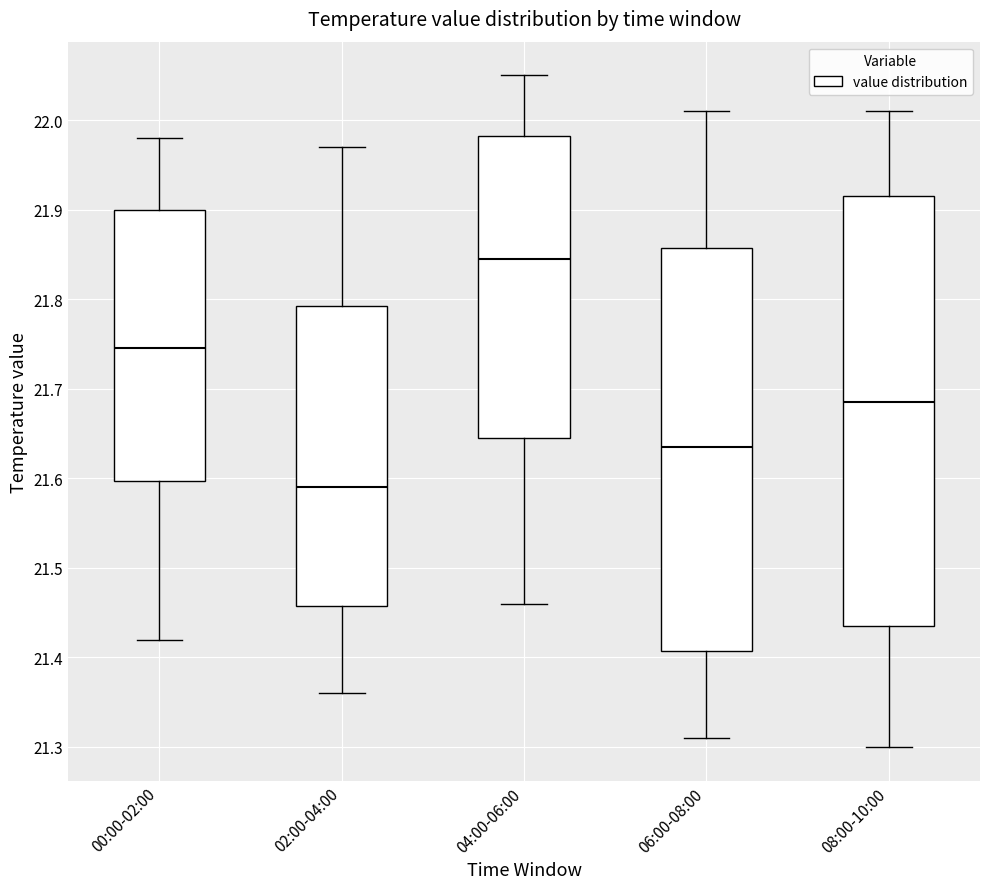

Reading left to right, read every box against the y-axis: the position of its median line, the range the box covers, and the ends of its whiskers. The values are not printed on the chart, so give them approximately, as read against the axis.

00:00-02:00: median 21.75, box 21.60 to 21.90, whiskers 21.42 to 21.98
02:00-04:00: median 21.59, box 21.46 to 21.79, whiskers 21.36 to 21.97
04:00-06:00: median 21.85, box 21.65 to 21.98, whiskers 21.46 to 22.05
06:00-08:00: median 21.64, box 21.41 to 21.86, whiskers 21.31 to 22.01
08:00-10:00: median 21.69, box 21.44 to 21.92, whiskers 21.30 to 22.01